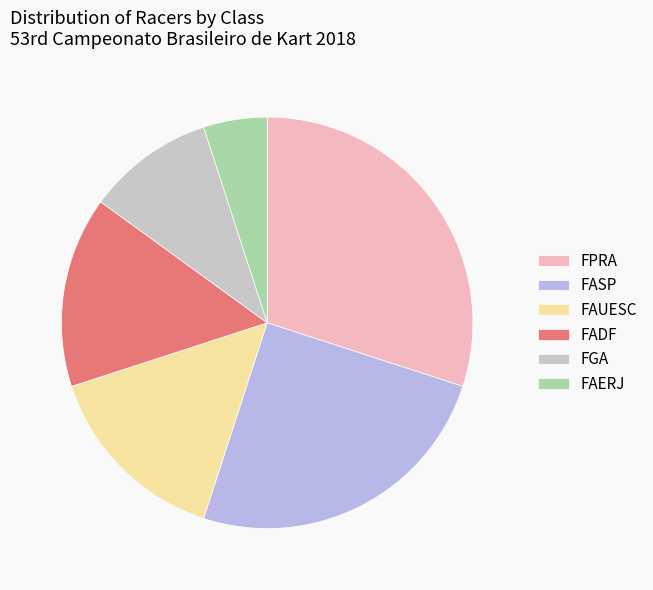

What percentage is NOT represented by FGA?

90.0%